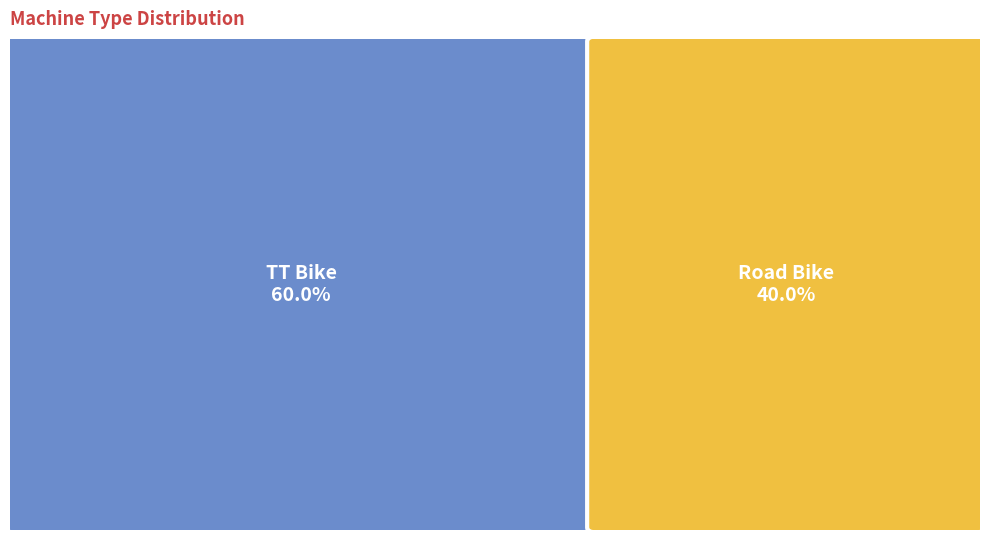

Which has a higher value, TT Bike or Road Bike?

TT Bike